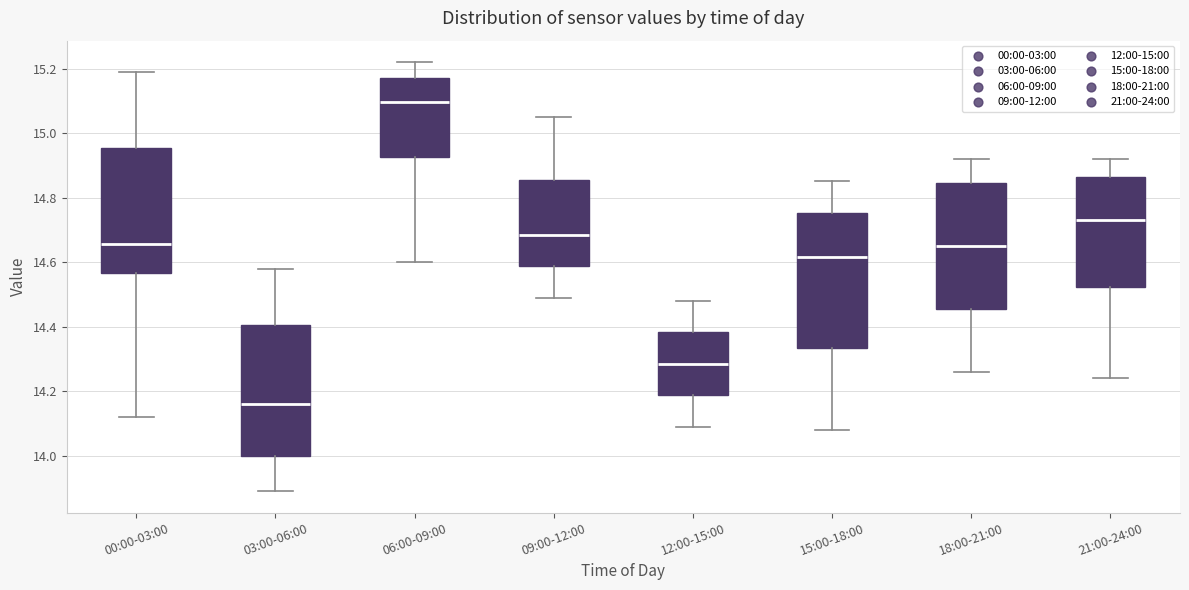

Which box's median line is the highest?

06:00-09:00